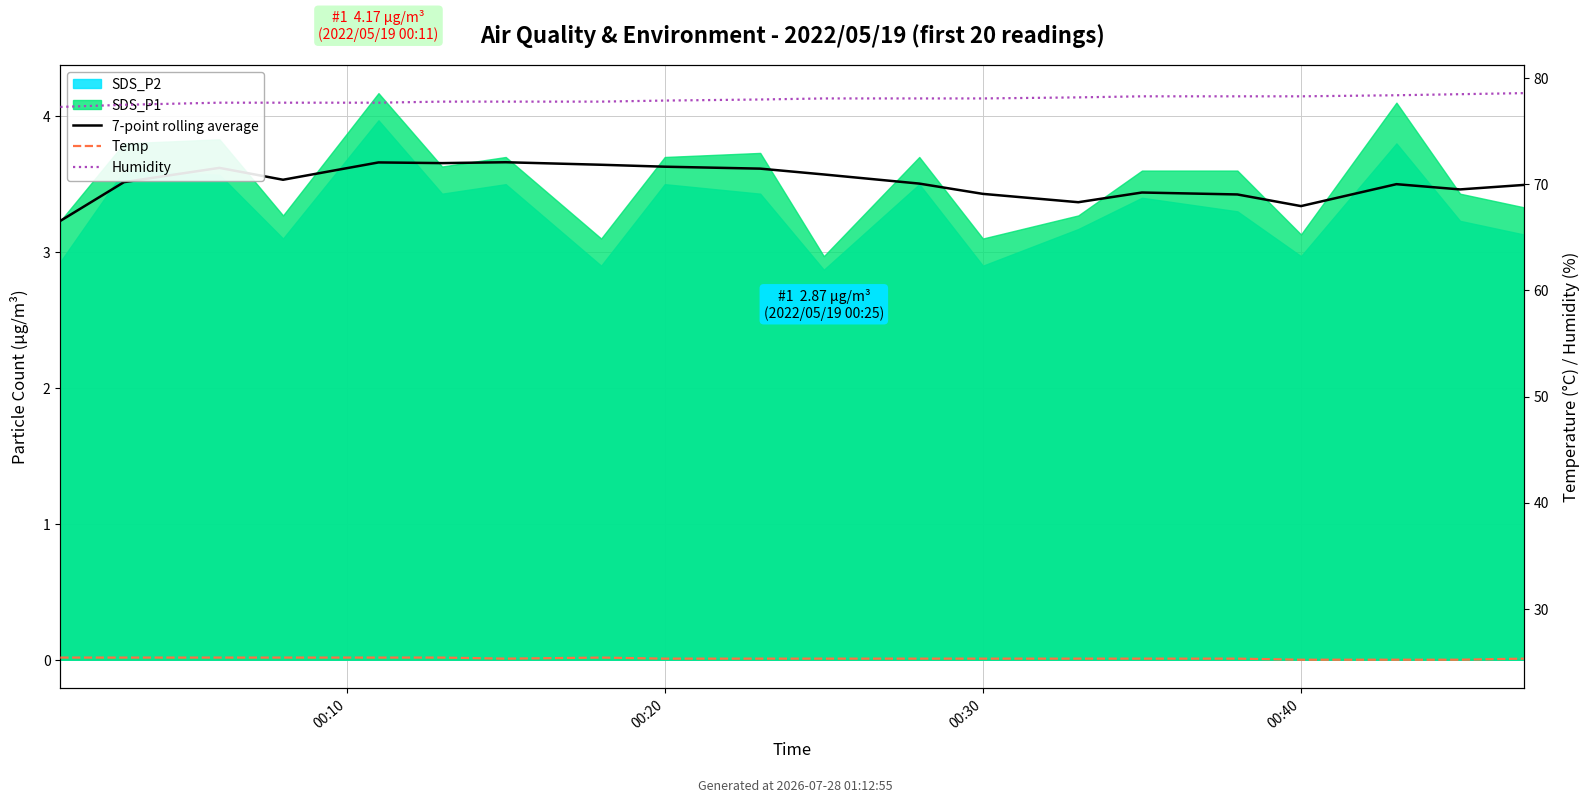

Is the value of 7-point rolling average at 12 greater than the value of Temp at 19?

No